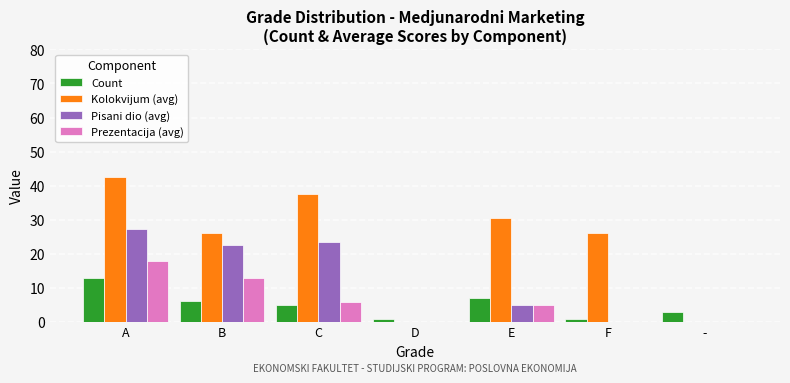

True or false: Kolokvijum (avg) has a value of 42.6 at A.

True